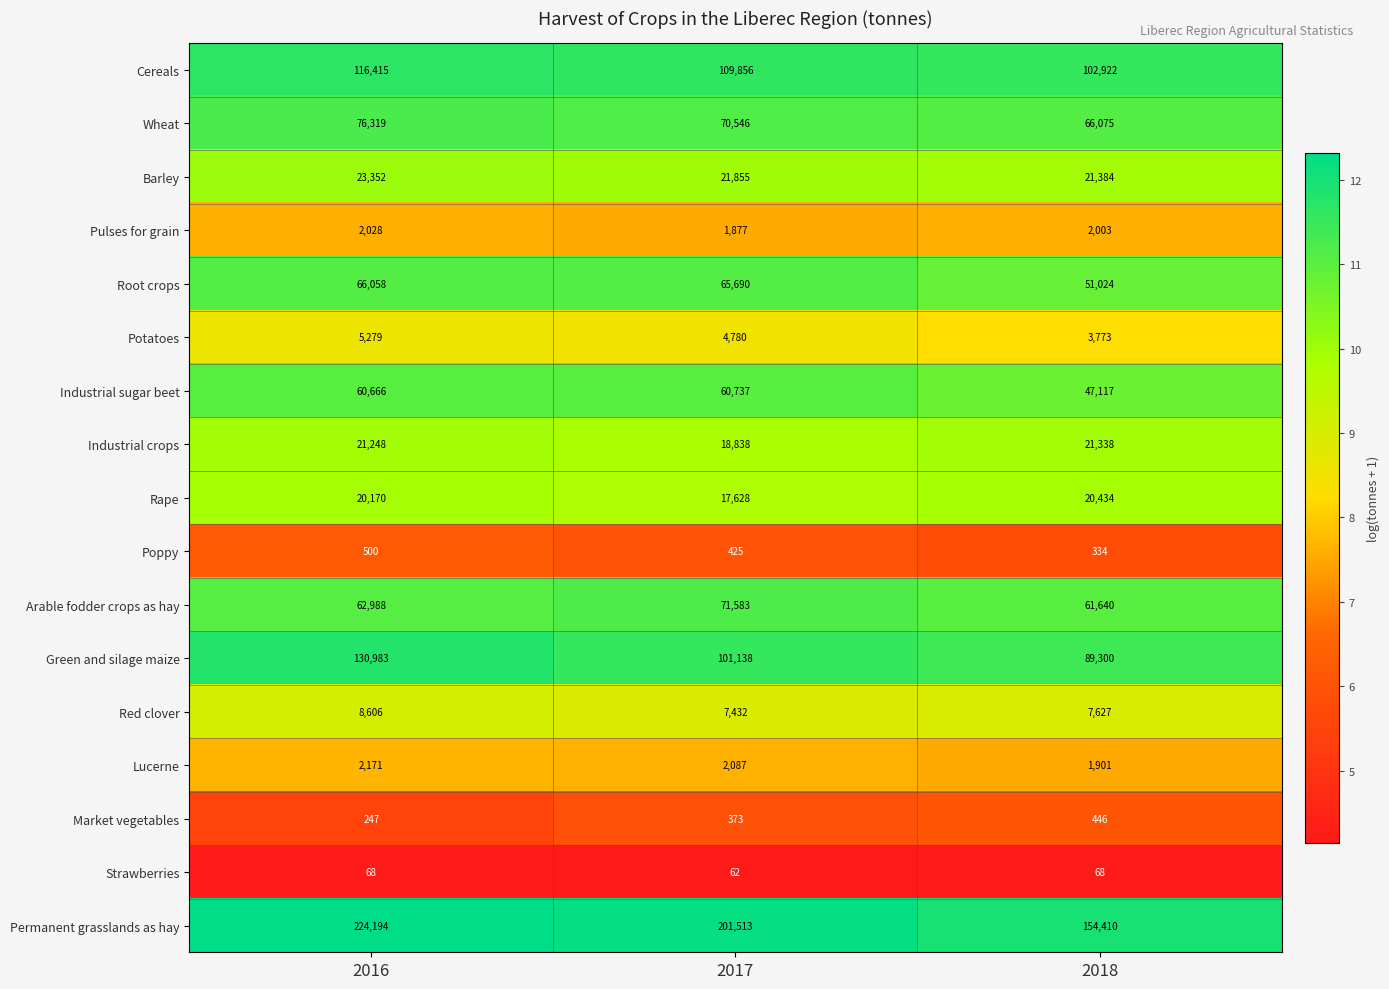

What is the difference between the highest and lowest values at 2017?

201451